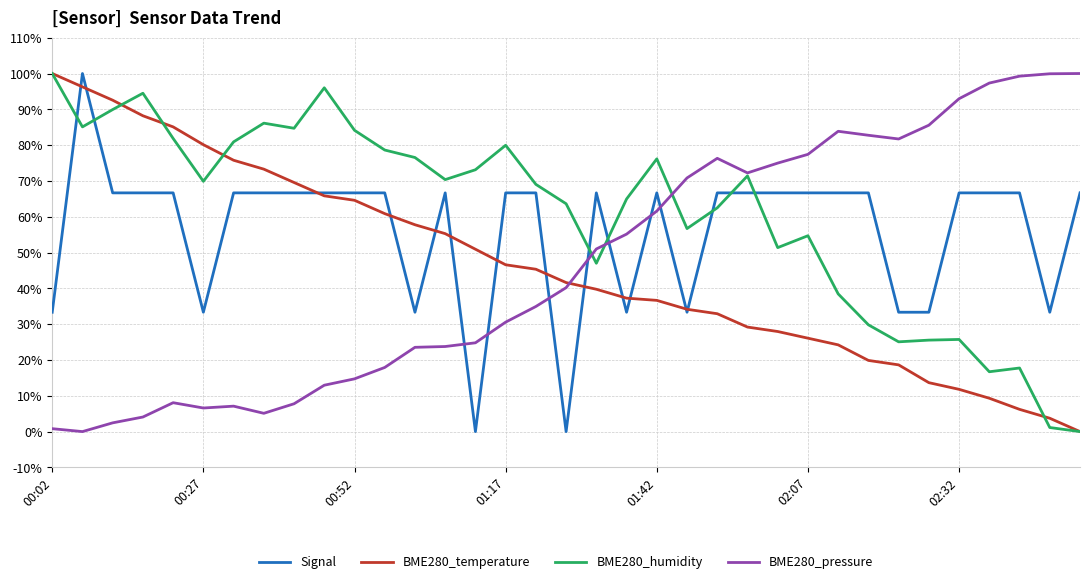

Count the number of categories in the chart.

35